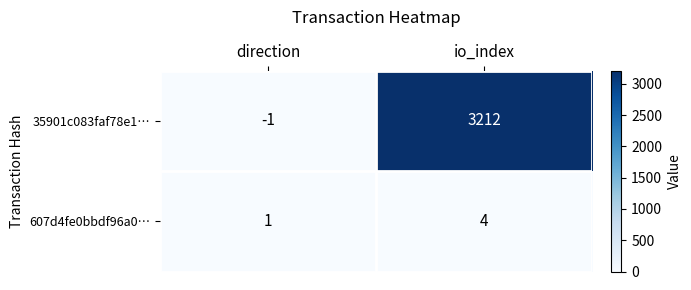

Is it true that 35901c083faf78e1… equals 1088 at io_index?

False